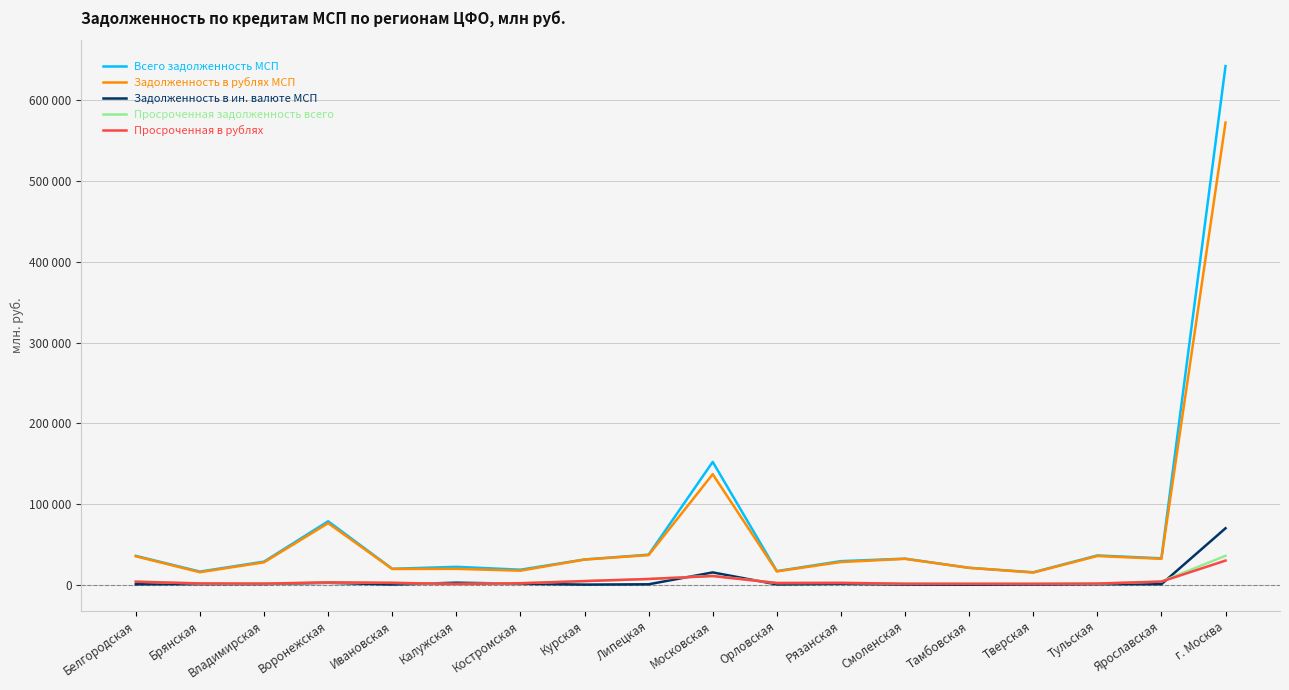

Is this an area chart (filled region under the line)?

No